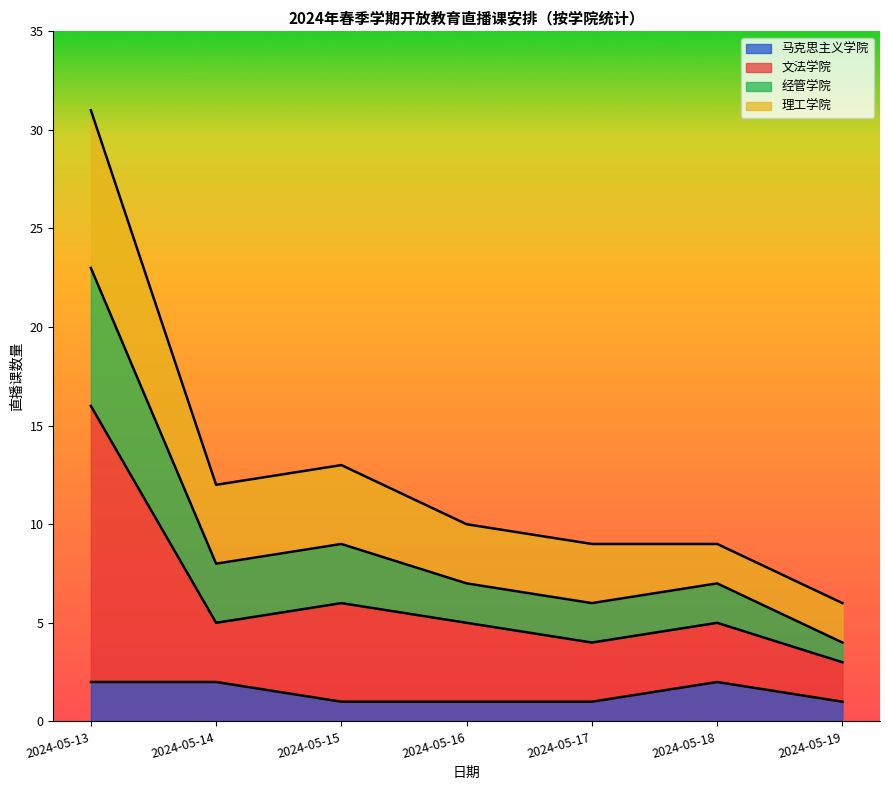

At which label does 马克思主义学院 reach its peak?

2024-05-13